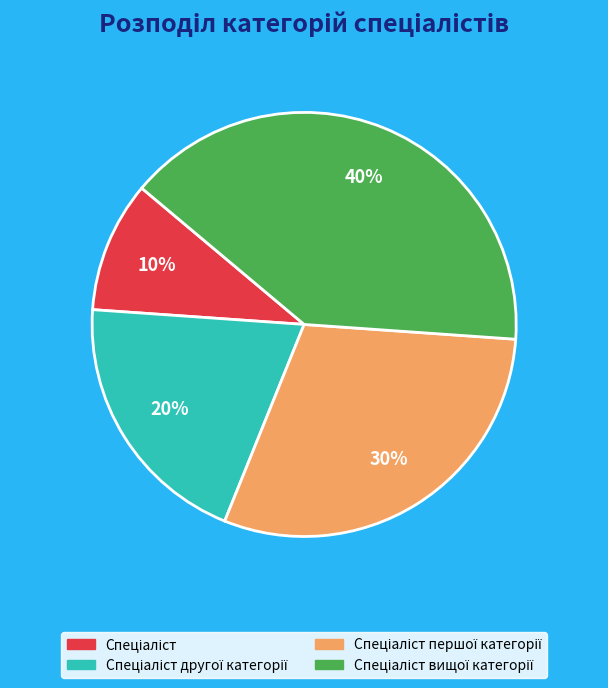

To the nearest percent, what is the difference between the largest and smallest slice percentages?

30%